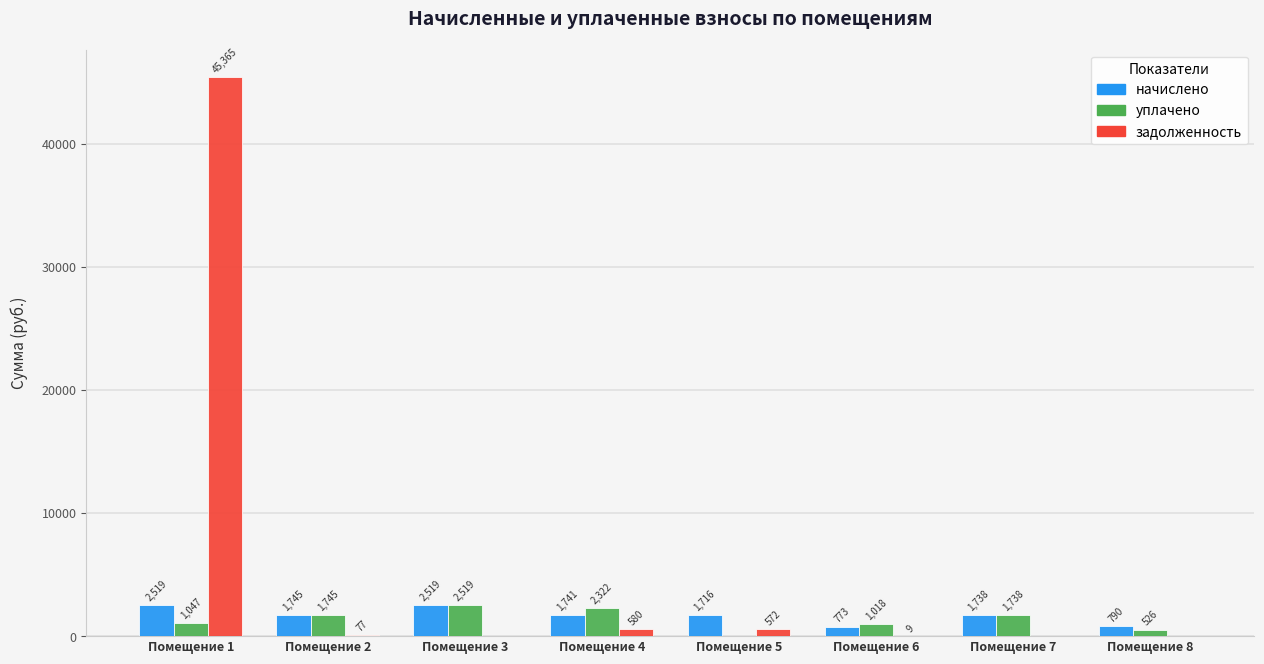

The value of уплачено at Помещение 2 is 1745.0. True or false?

True